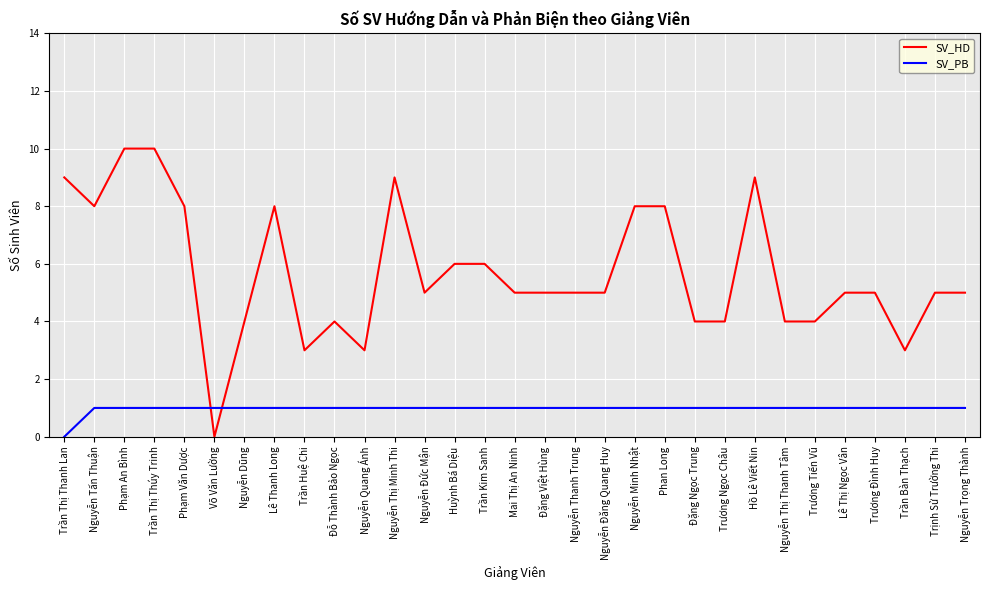

What position from the left is Nguyễn Thanh Trung?

18